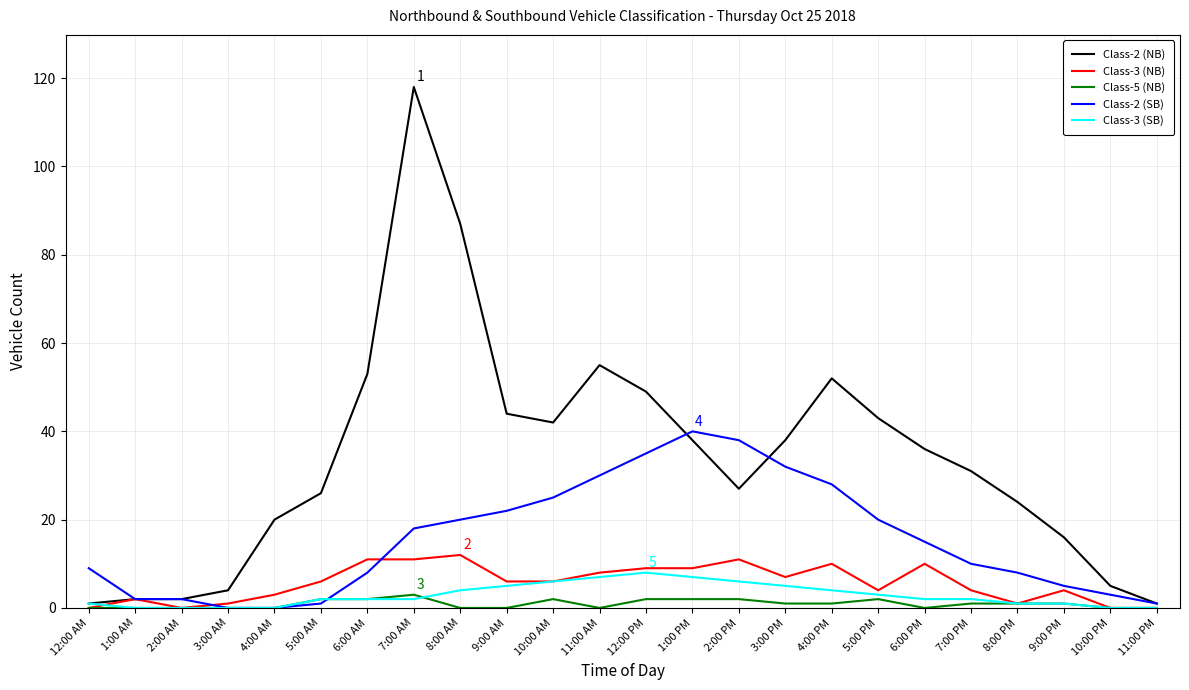

At 2:00 PM, list the series in order from smallest to largest.

Class-5 (NB), Class-3 (SB), Class-3 (NB), Class-2 (NB), Class-2 (SB)